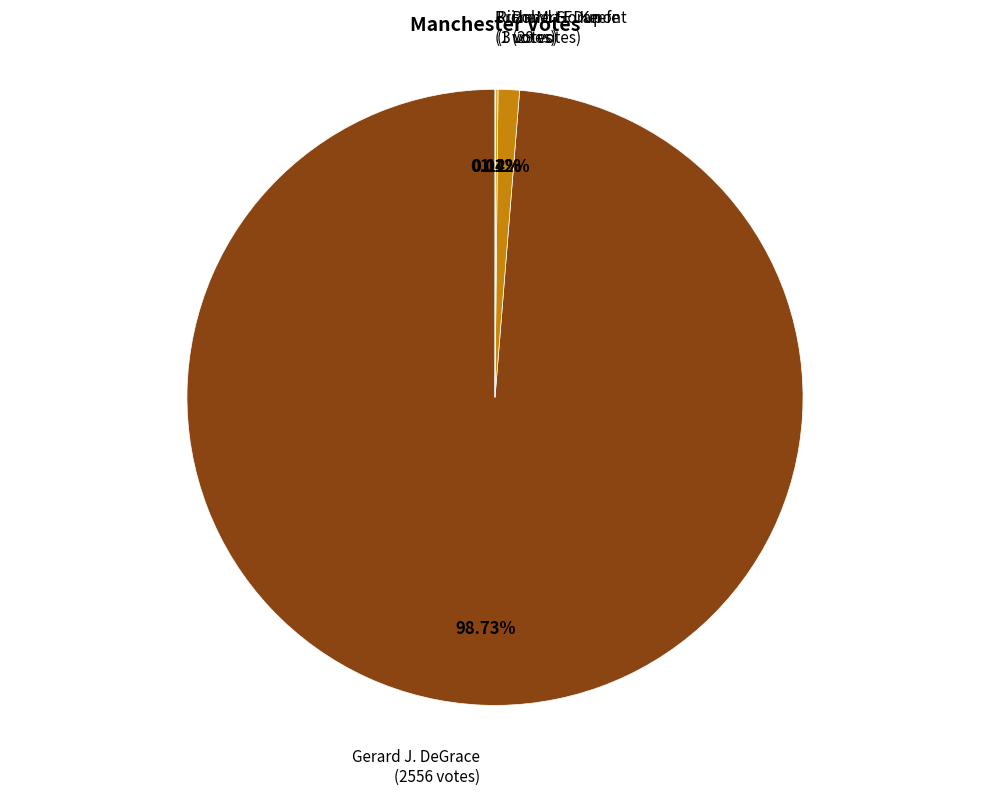

Which category accounts for the majority?

Gerard J. DeGrace